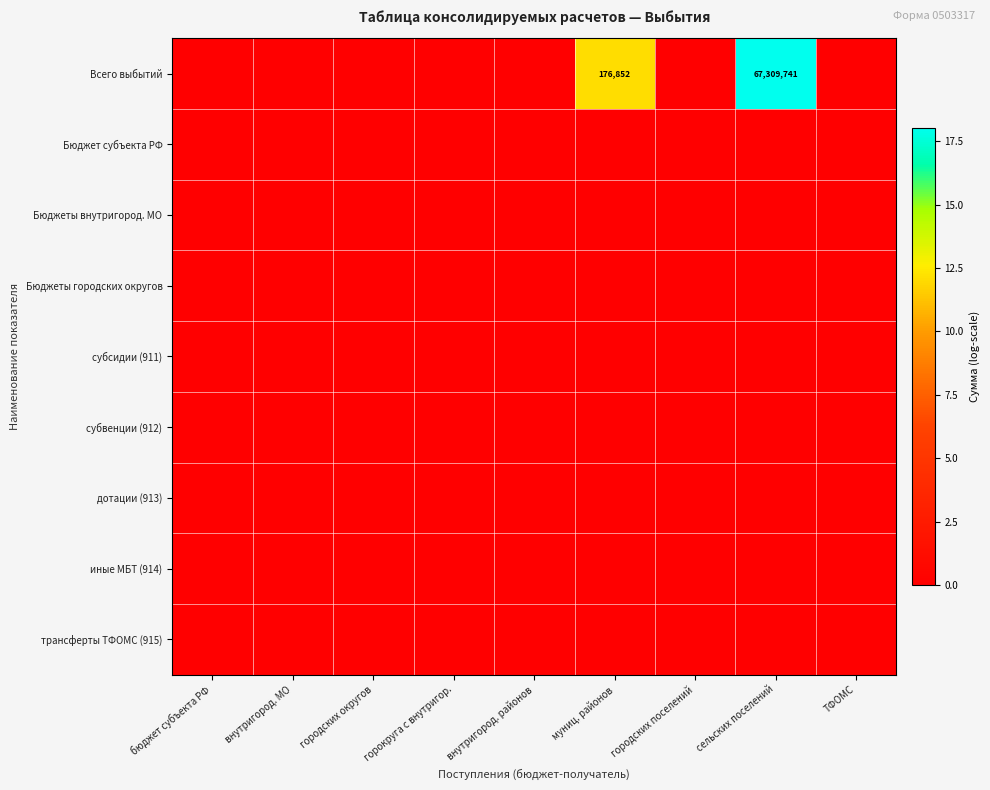

True or false: Бюджеты городских округов has a value of 0.0 at горокруга с внутригор..

True